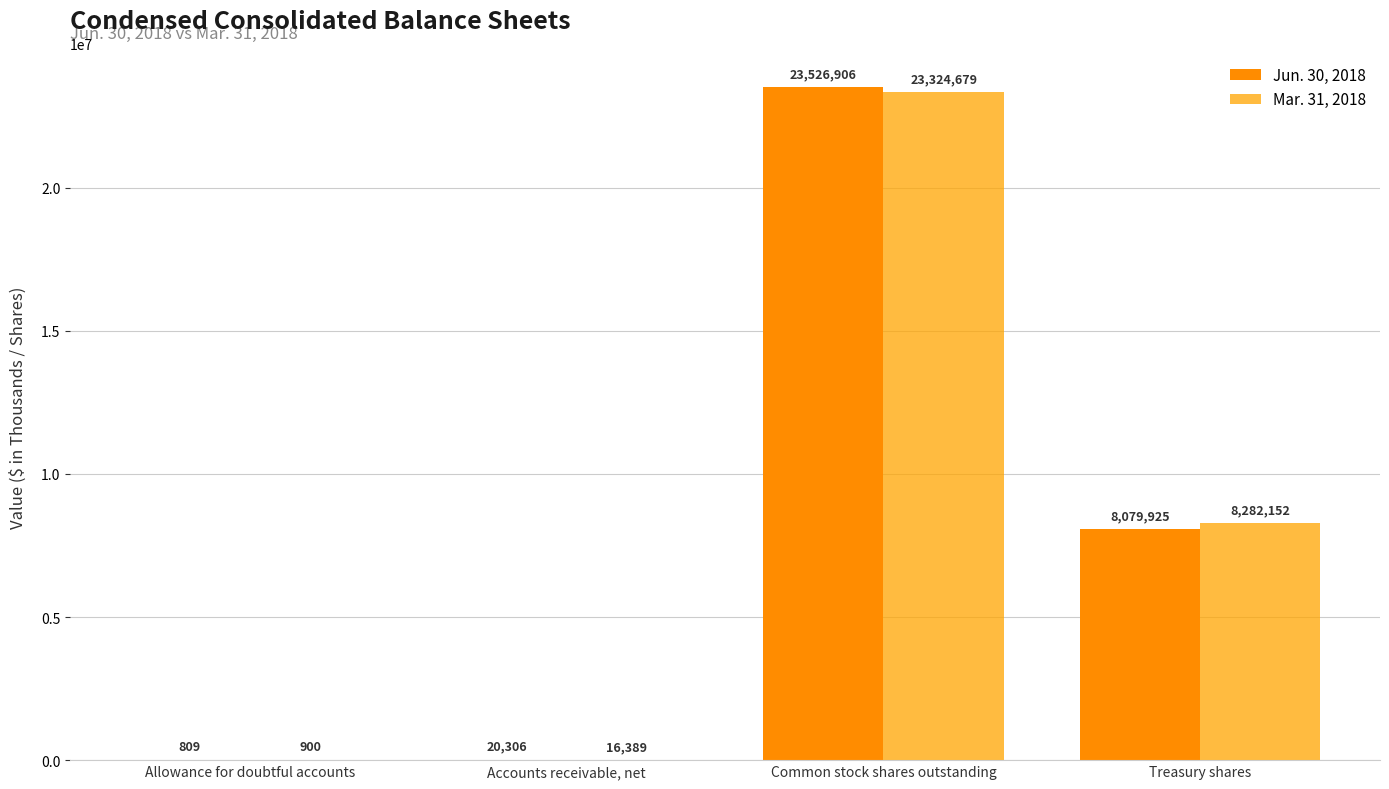

What is the minimum value shown in the chart?

809